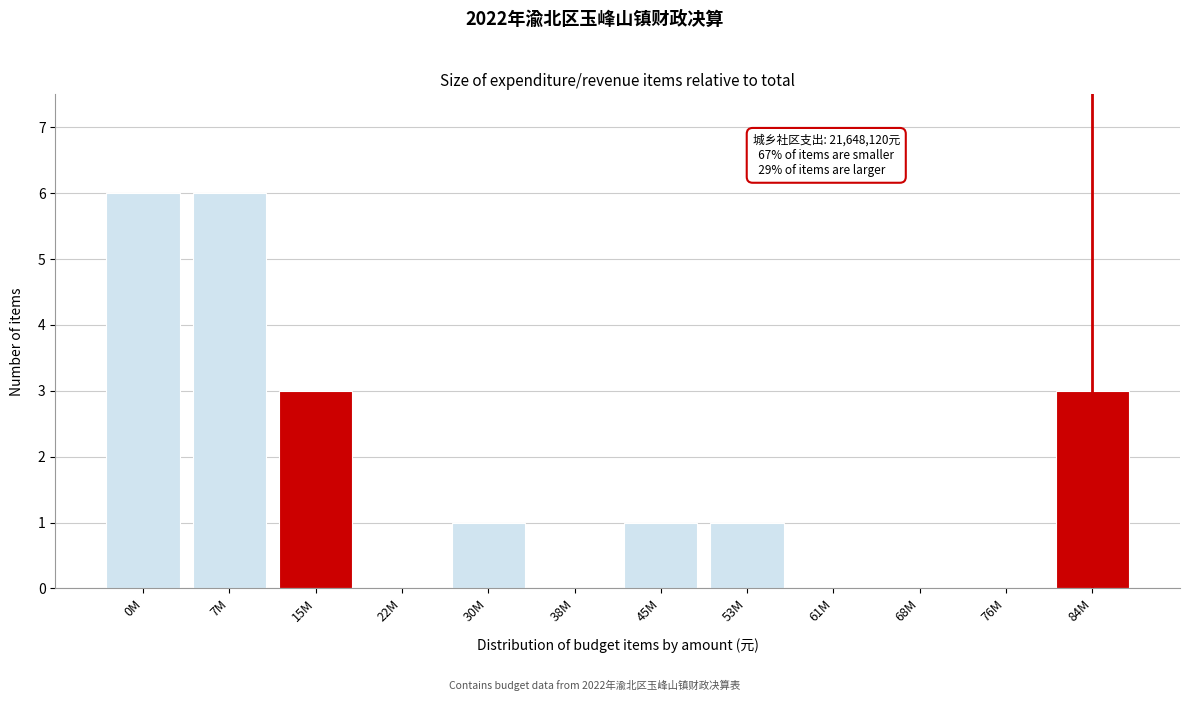

Reading left to right, transcribe all the data shown in this chart.

0M=6	7M=6	15M=3	22M=0	30M=1	38M=0	45M=1	53M=1	61M=0	68M=0	76M=0	84M=3